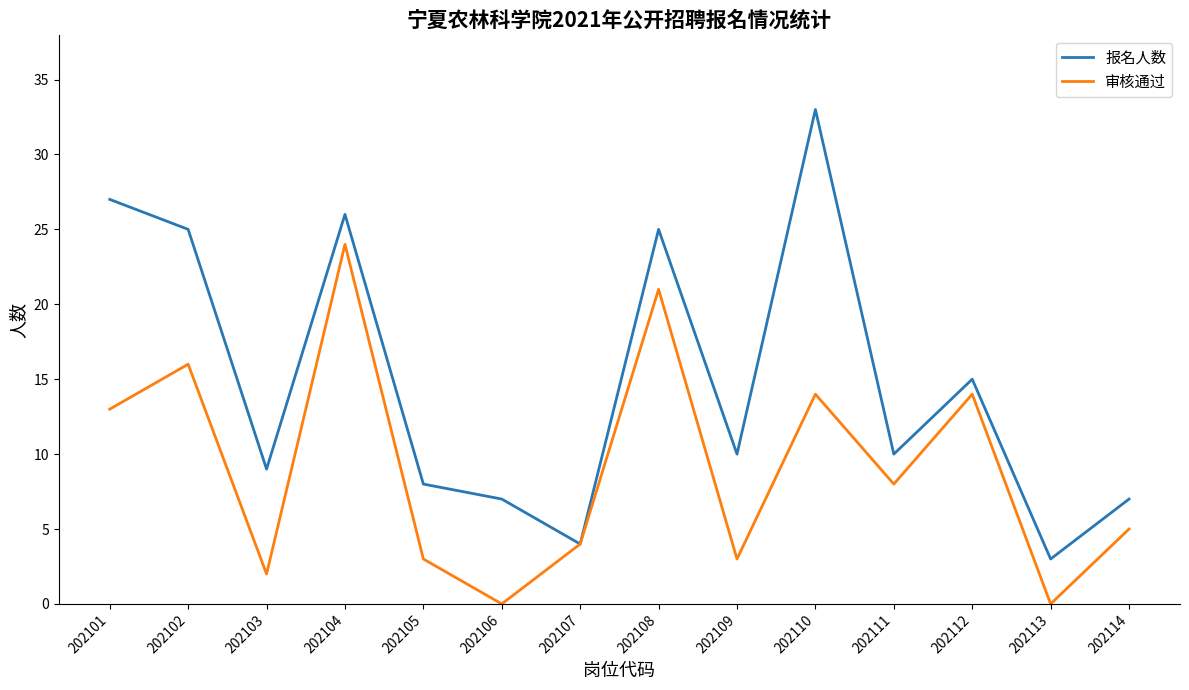

At how many categories does at least one series exceed 5?

12